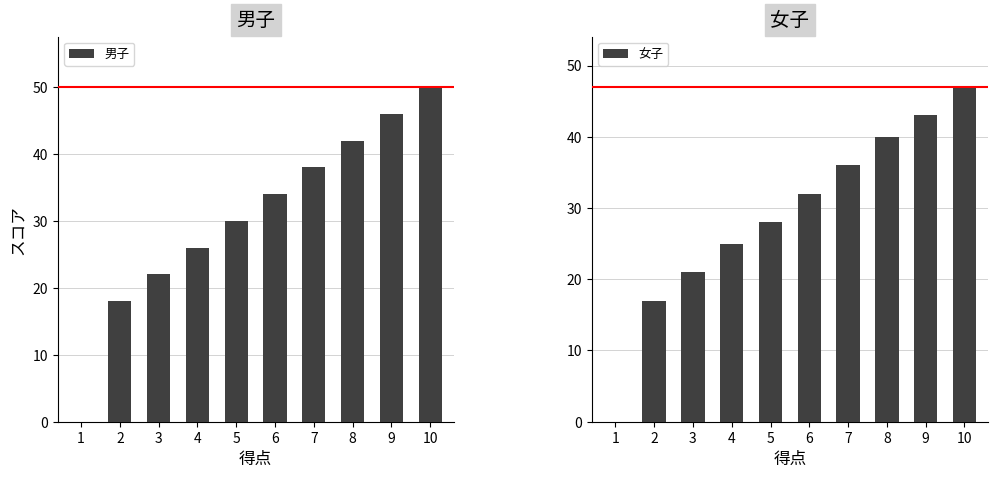

How many series are shown in this chart?

2